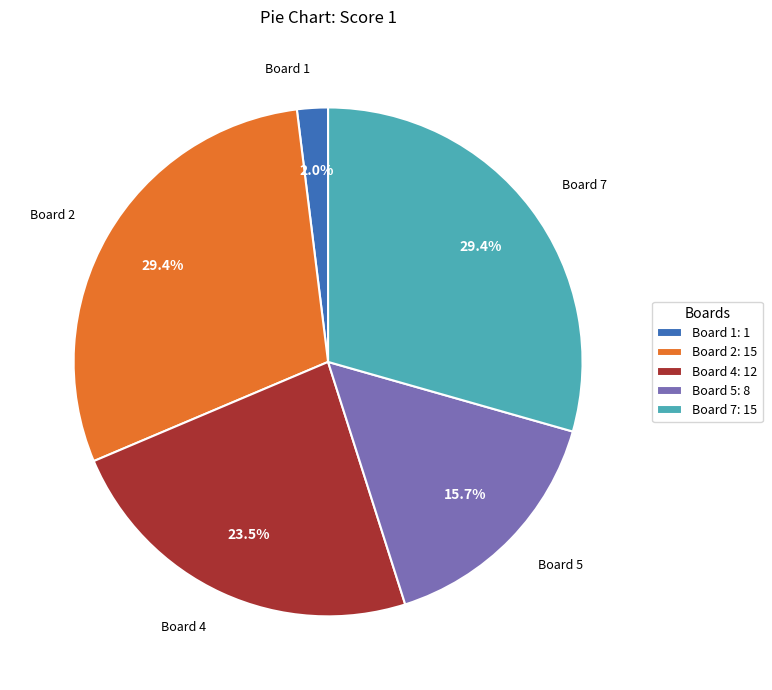

Count the number of slices in the pie.

5